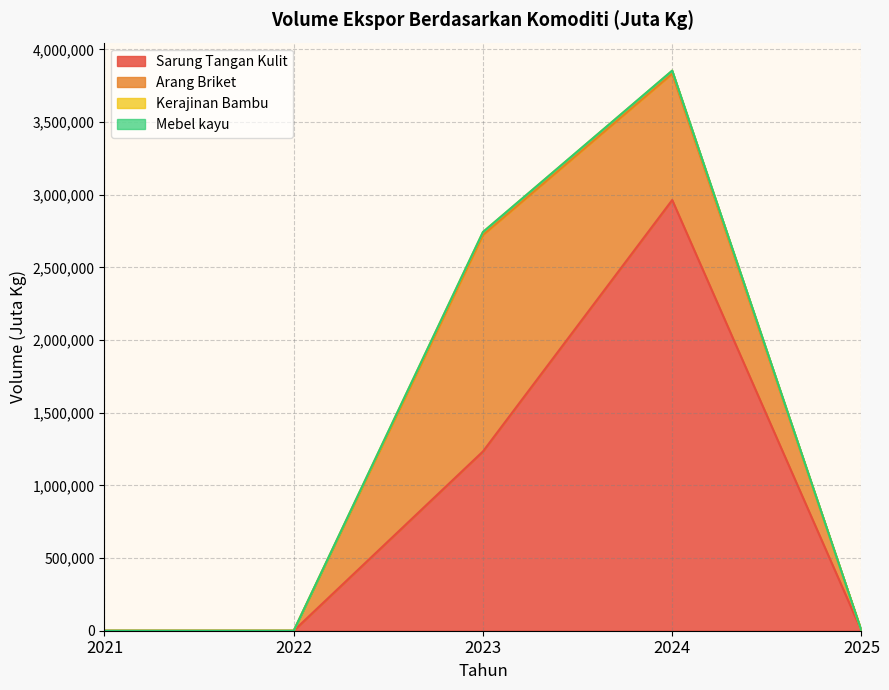

How many lines are shown in the chart?

4